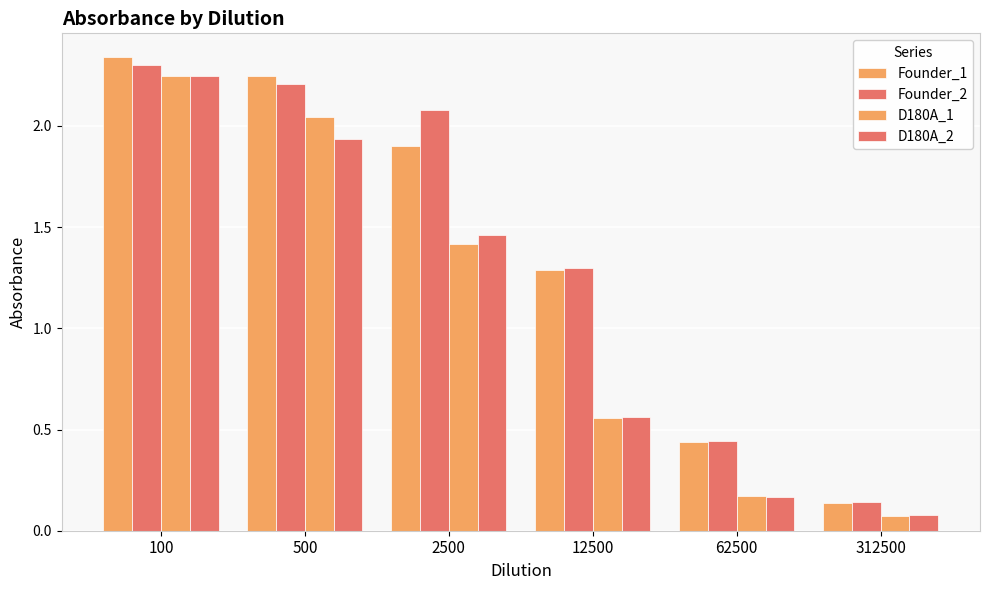

Count the number of data series in this chart.

4